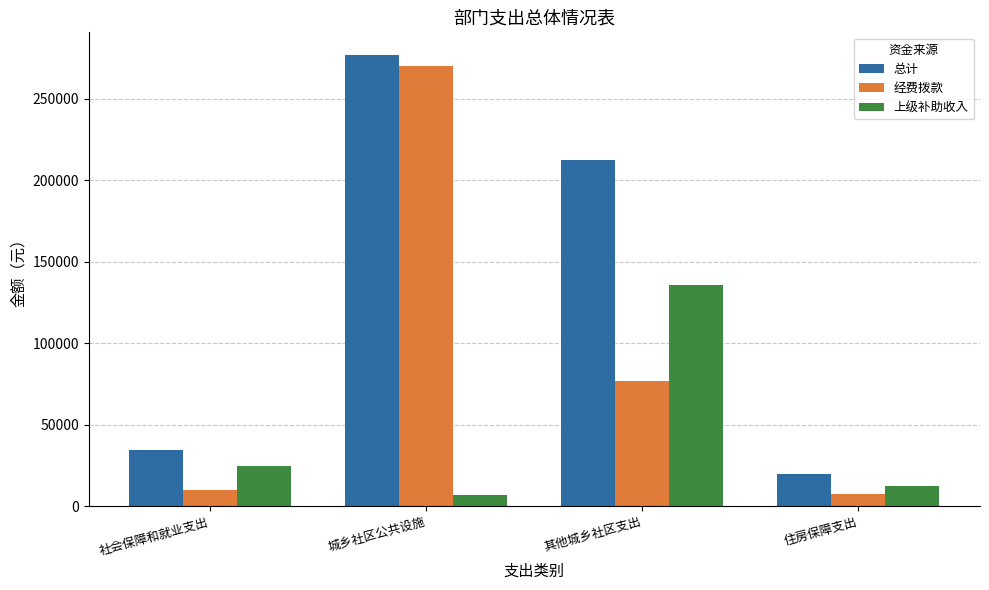

What is the average value of the 总计 series?

135955.9